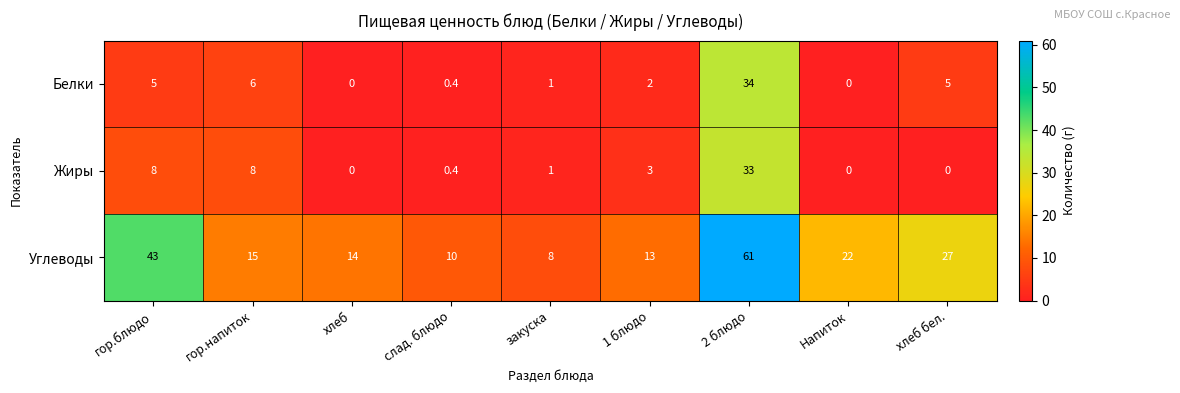

At хлеб бел., list the series in order from smallest to largest.

Жиры, Белки, Углеводы